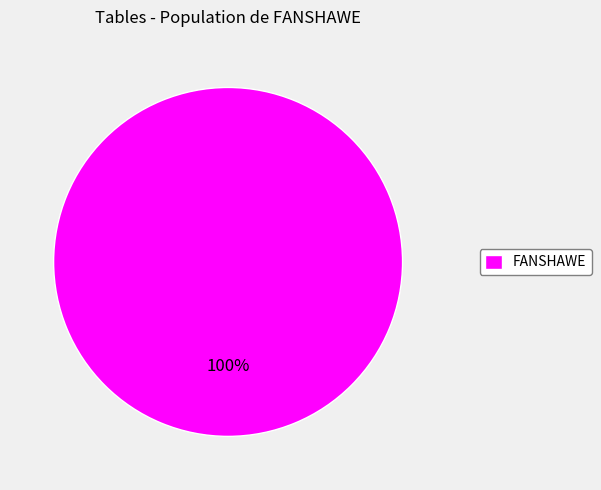

True or false: FANSHAWE accounts for 91% of the total.

False